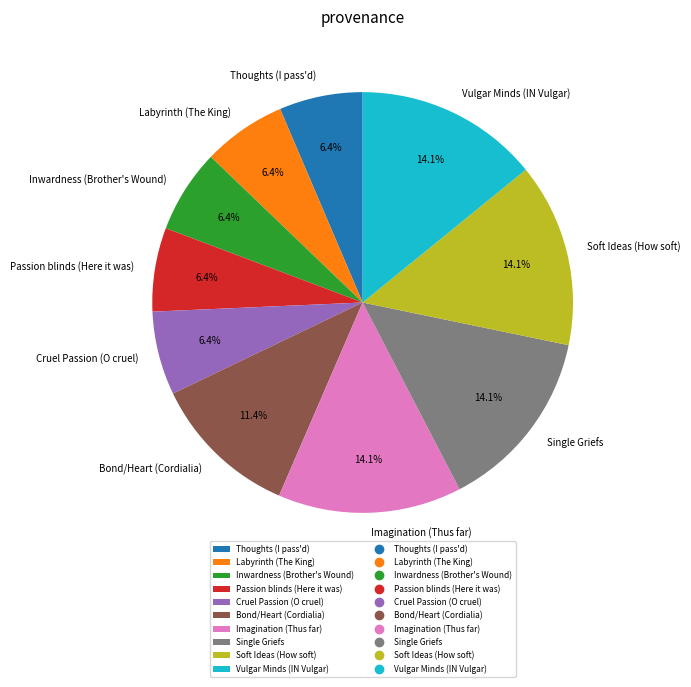

Does Labyrinth (The King) account for over 50% of the chart?

No